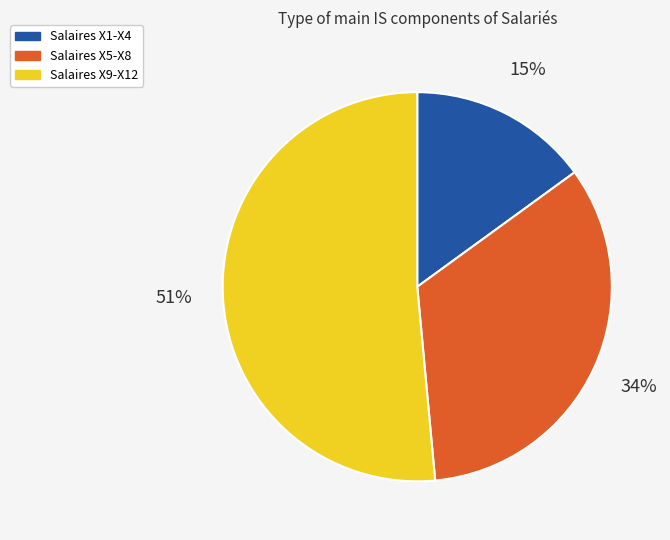

To the nearest percent, what percentage of the pie is Salaires X5-X8?

34%